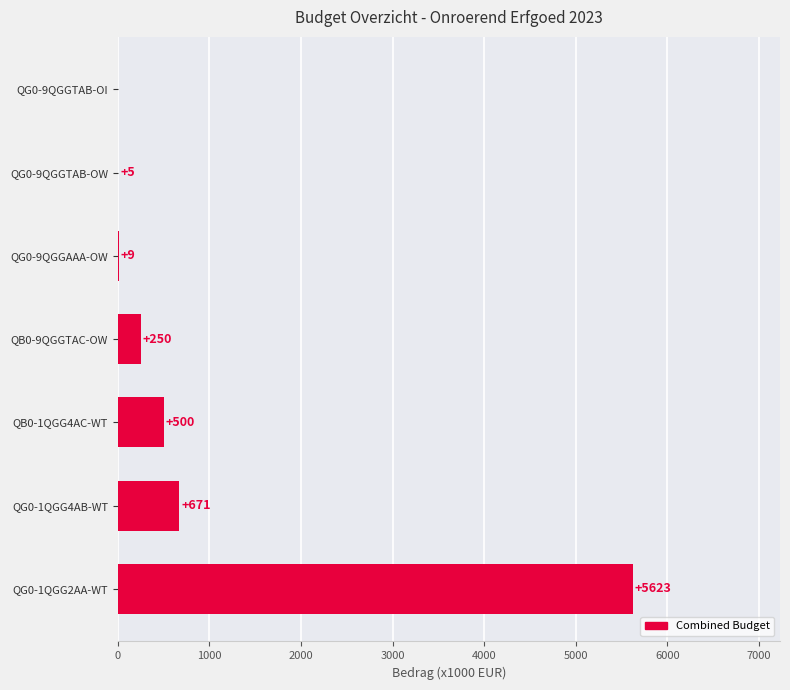

What is the sum of all values?

7058